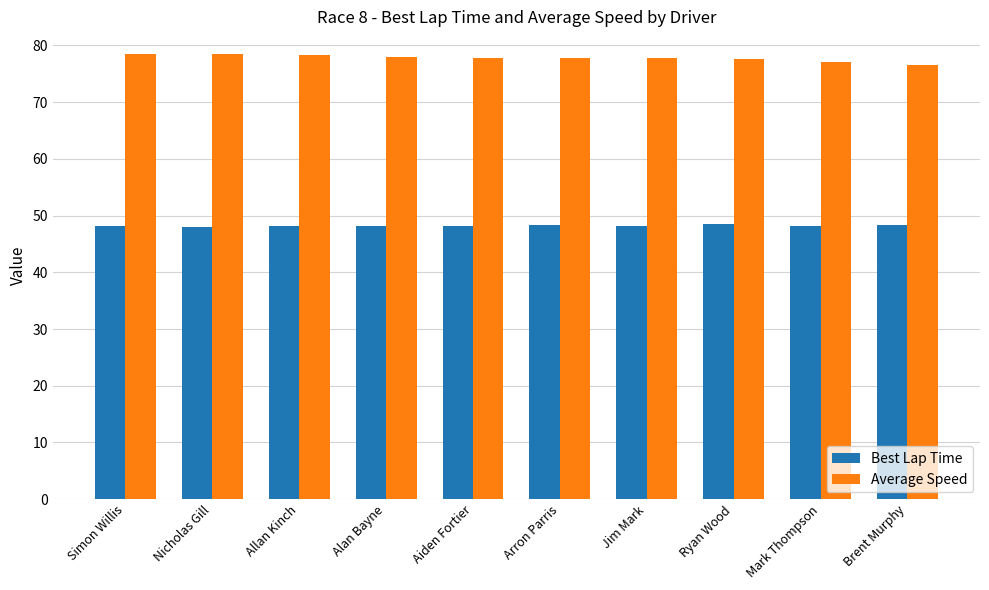

What are all the series names shown in the legend?

Best Lap Time, Average Speed